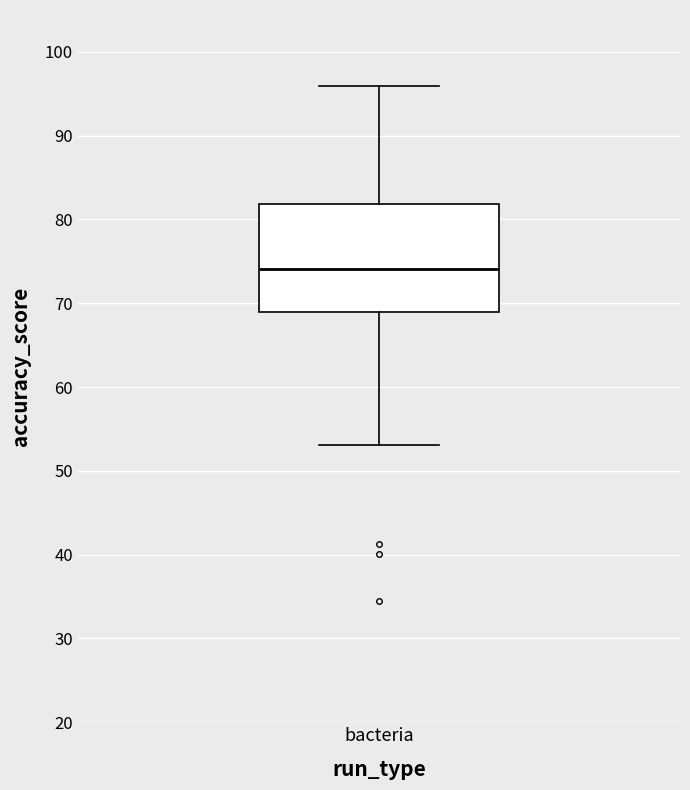

Read this box plot against the y-axis: the position of the median line, the range covered by the box, and the ends of both whiskers. The values are not printed on the chart, so give them approximately, as read against the axis.

median 74, box 69 to 82, whiskers 53 to 96